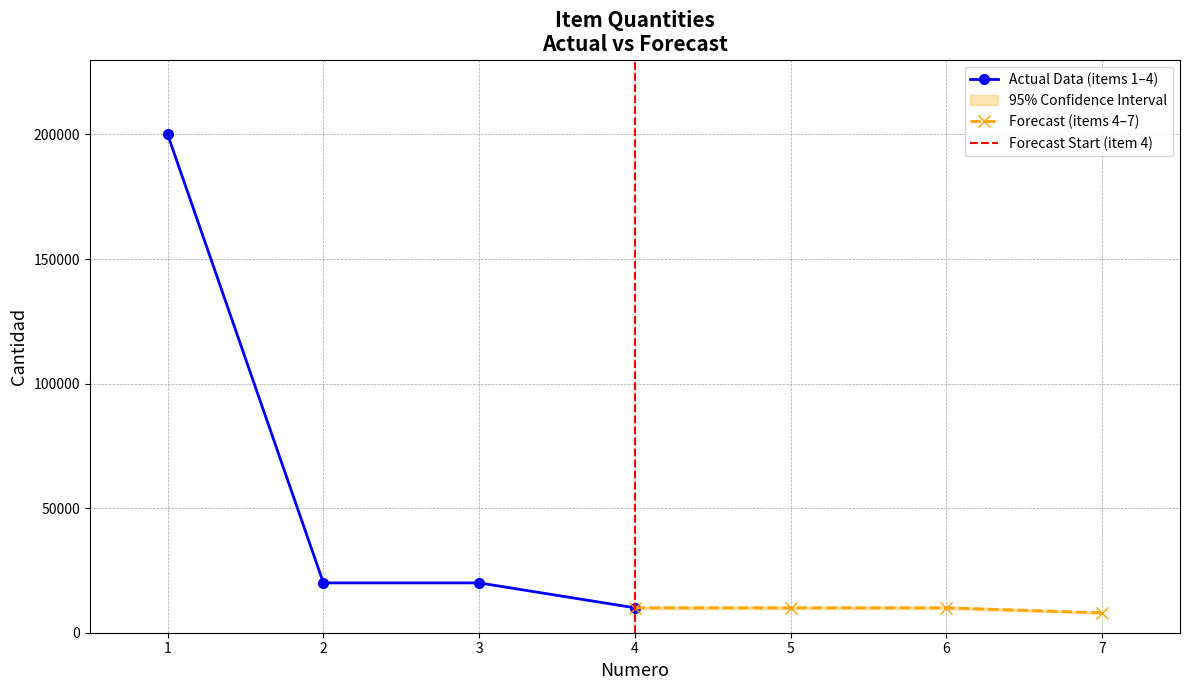

What is the difference between the second highest and second lowest values?

10000